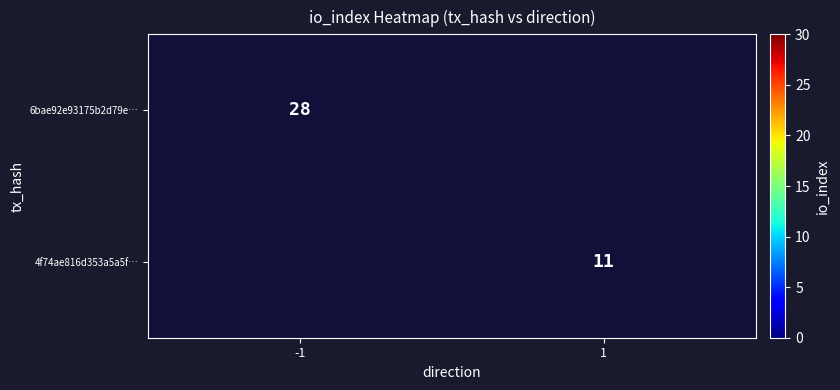

Is the value of 4f74ae816d353a5a5f… at 1 greater than the value of 6bae92e93175b2d79e… at -1?

No